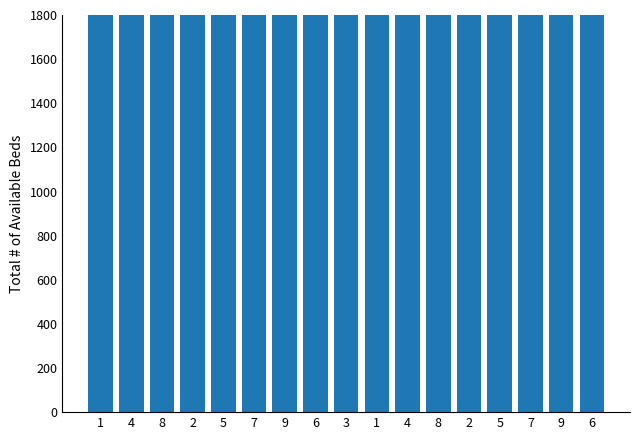

How many data points does each series have?

17